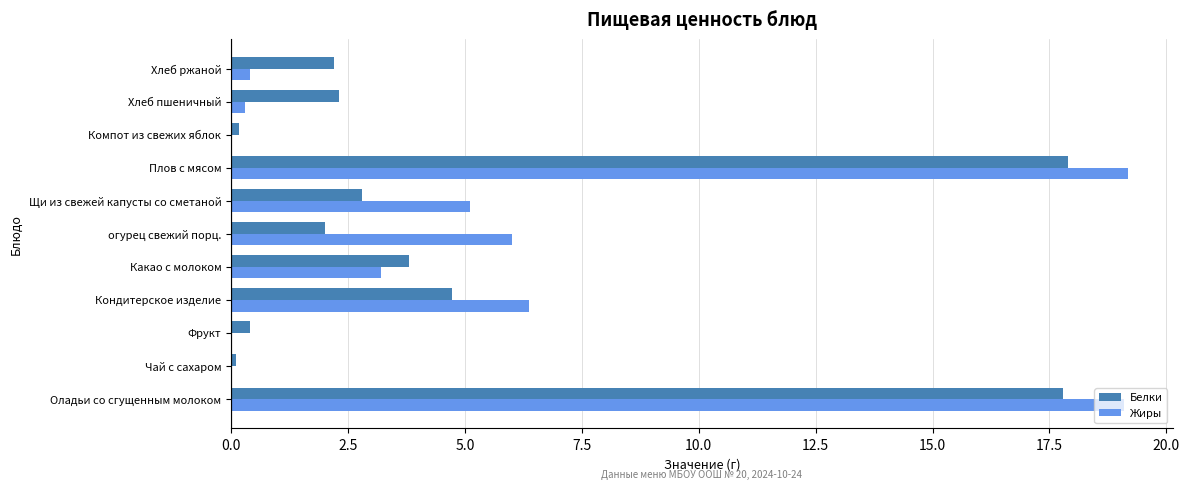

The Белки series shows 1.7 at Какао с молоком. True or false?

False